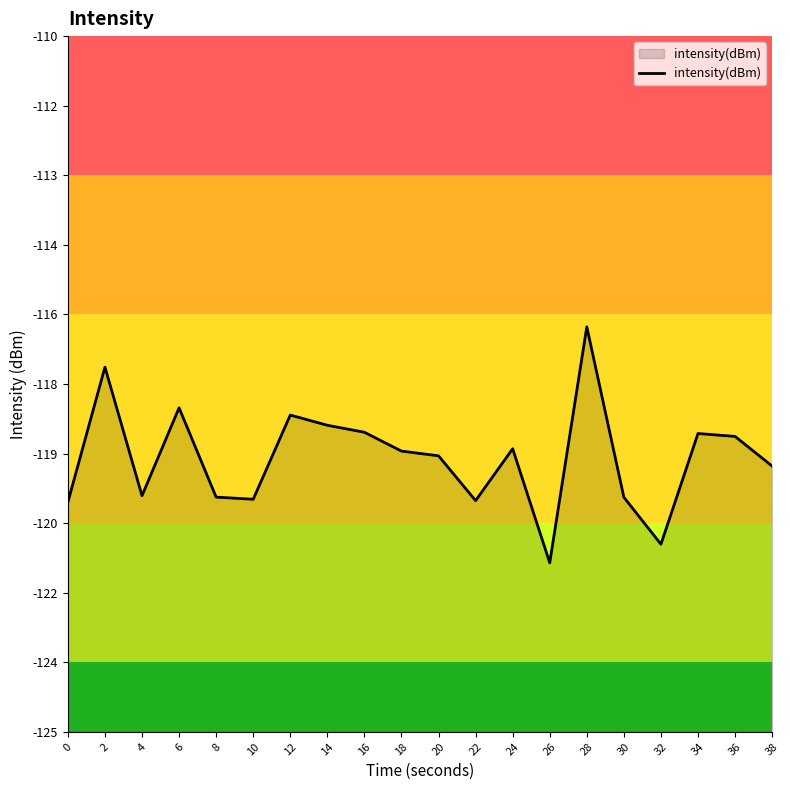

Which label corresponds to the smallest value in the chart?

26